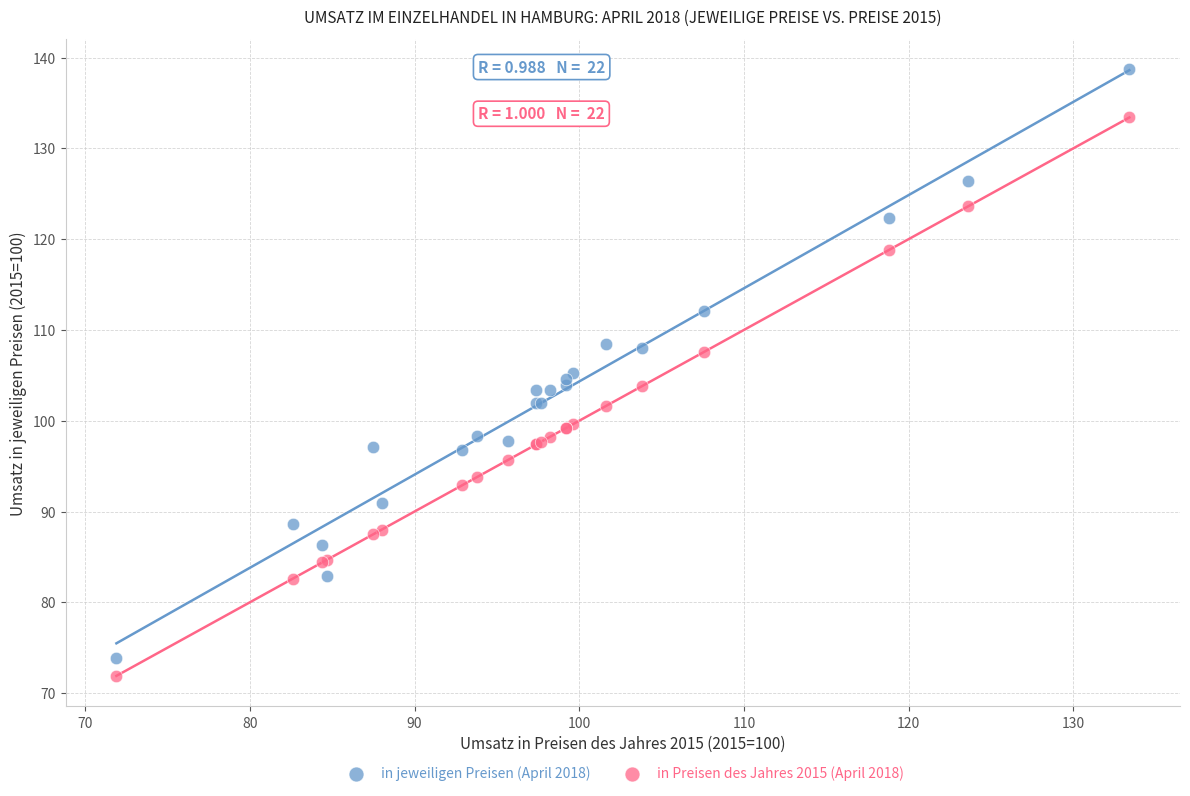

Which series has the largest Y range (max minus min)?

in jeweiligen Preisen (April 2018)